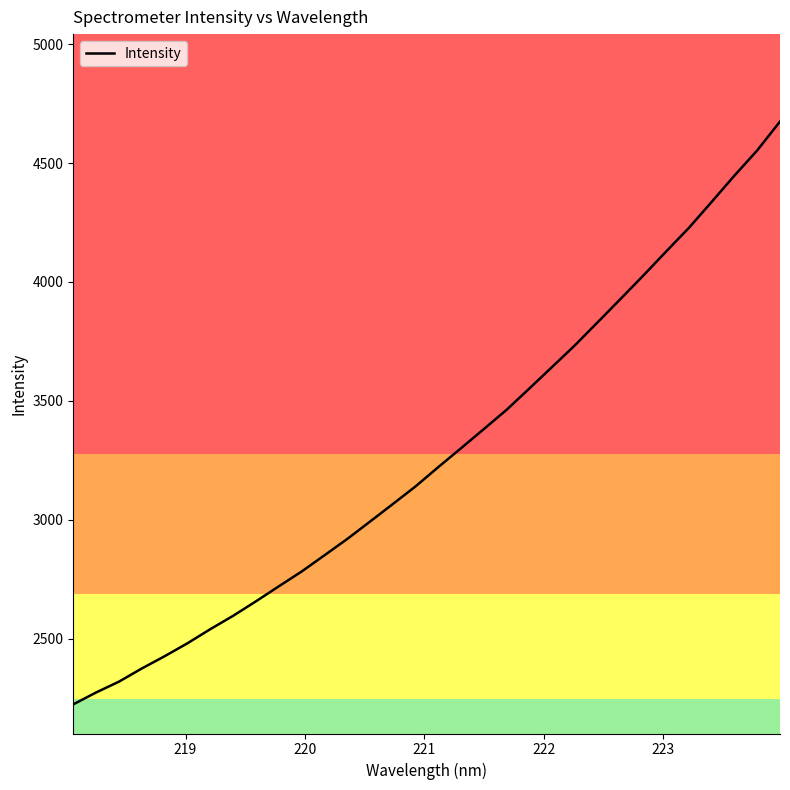

What is the minimum value shown in the chart?

2223.7